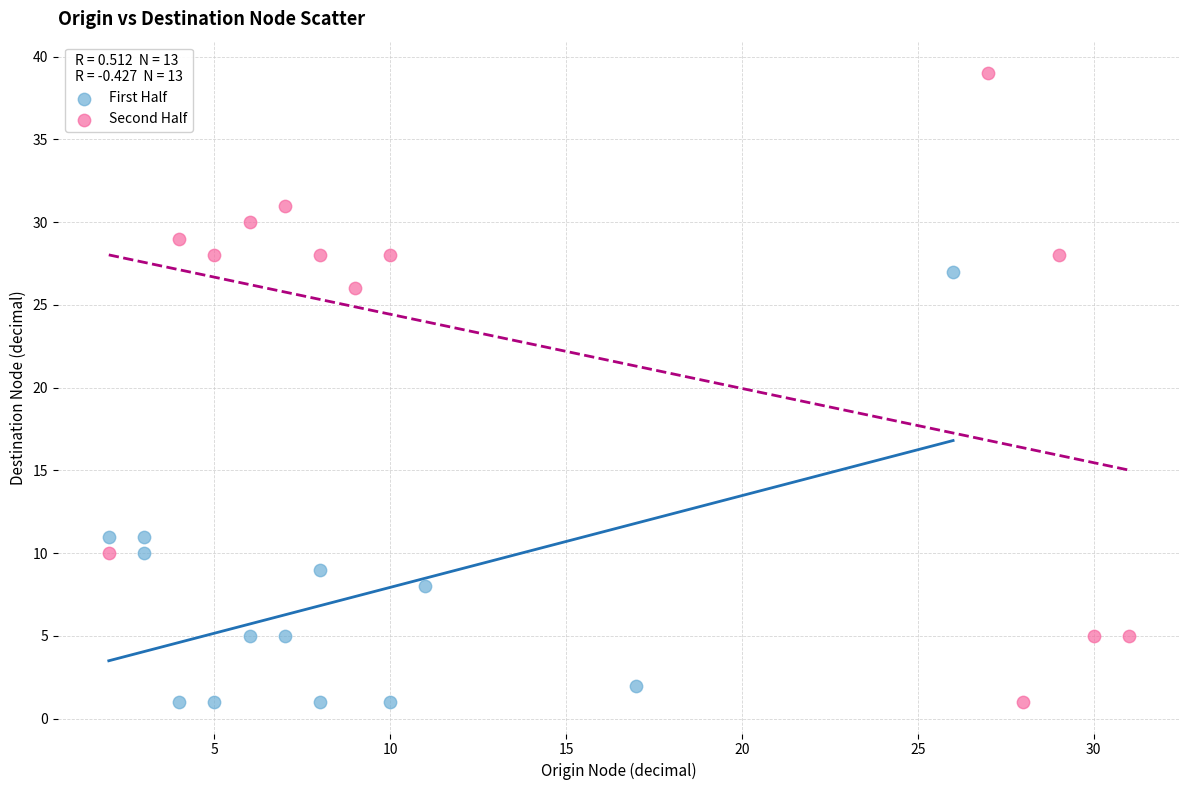

Which series contains the highest Y value?

Second Half